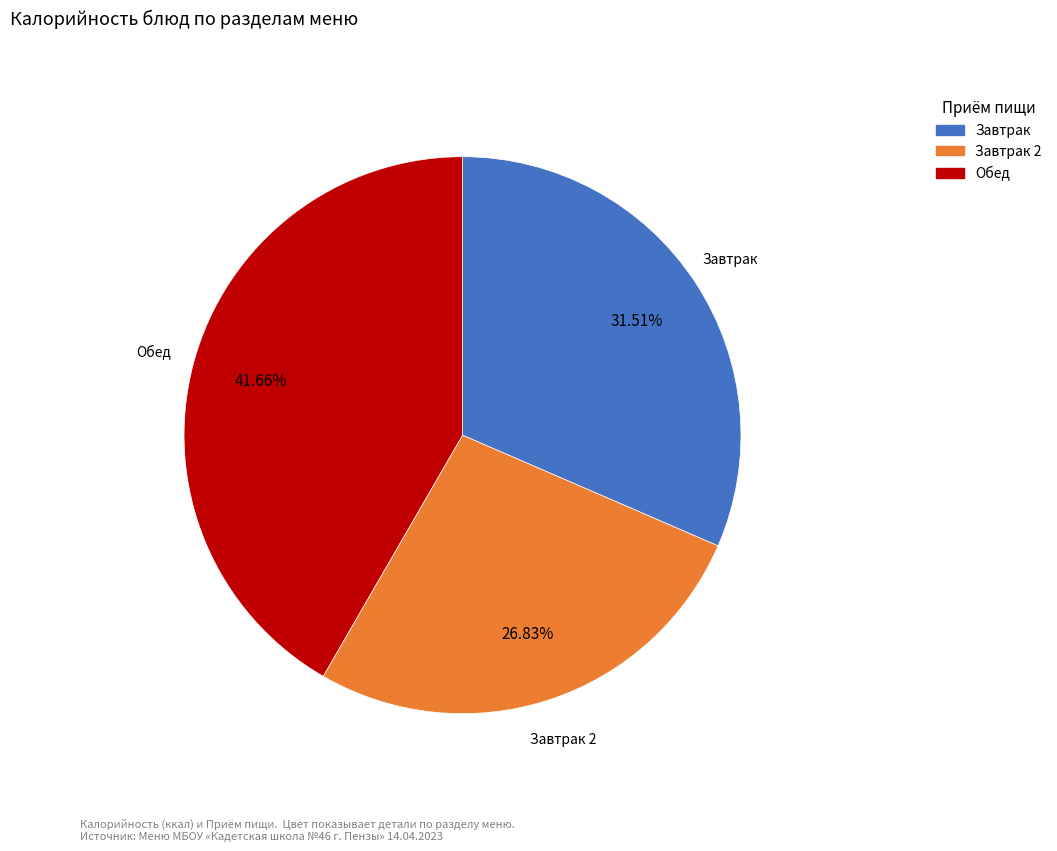

Does any single category account for the majority?

No